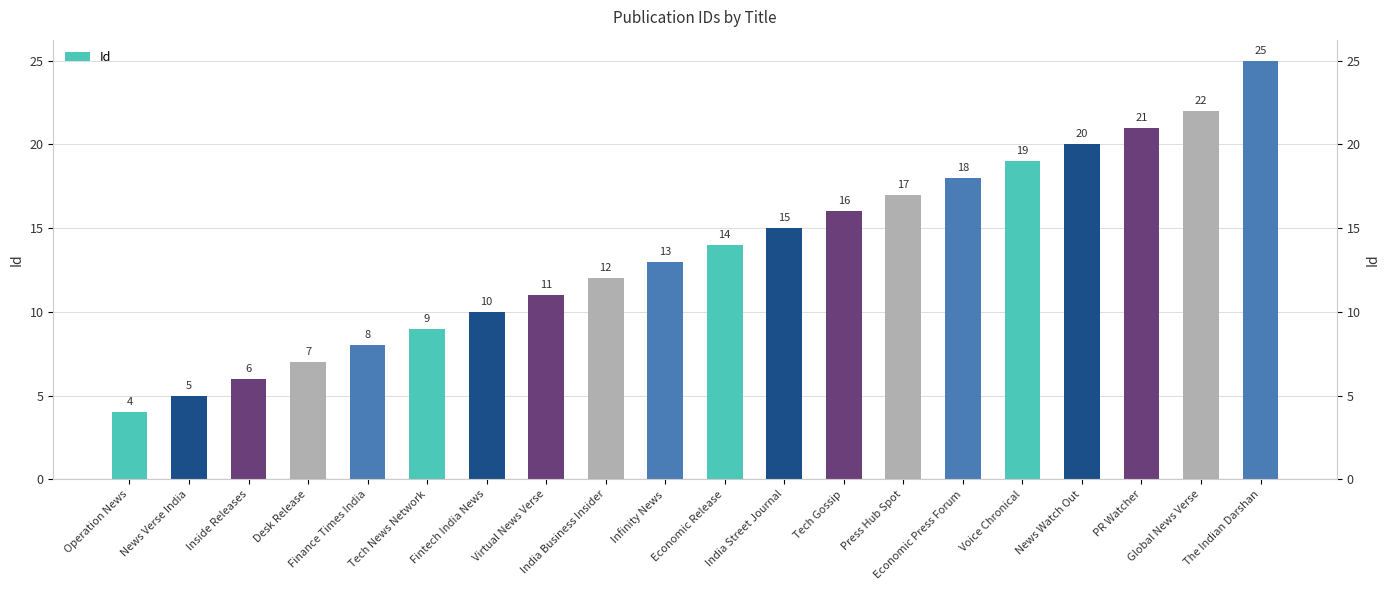

Count the number of categories in the chart.

20